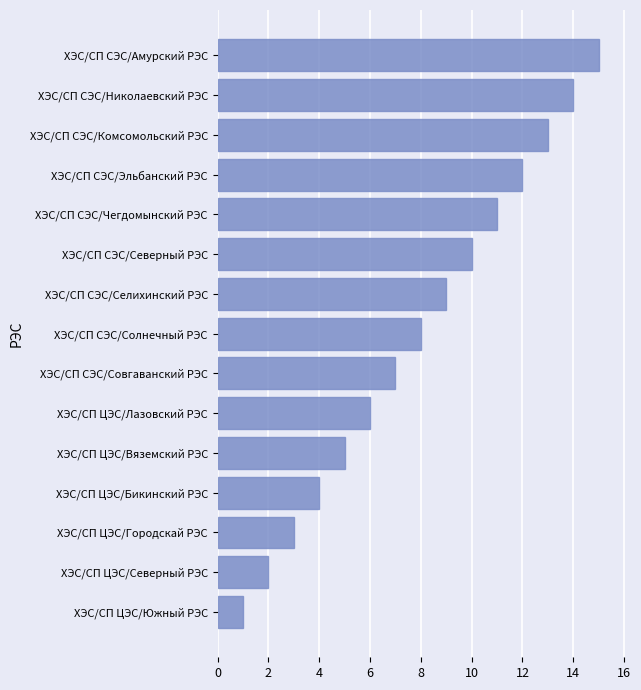

What is the average value?

8